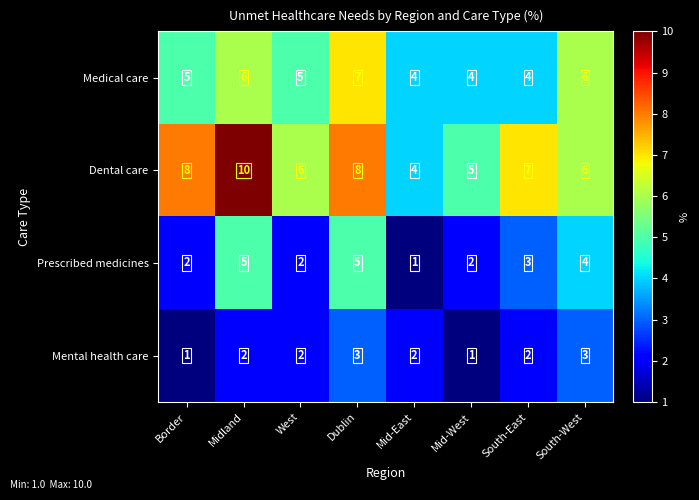

The value of Prescribed medicines at West is 1. True or false?

False